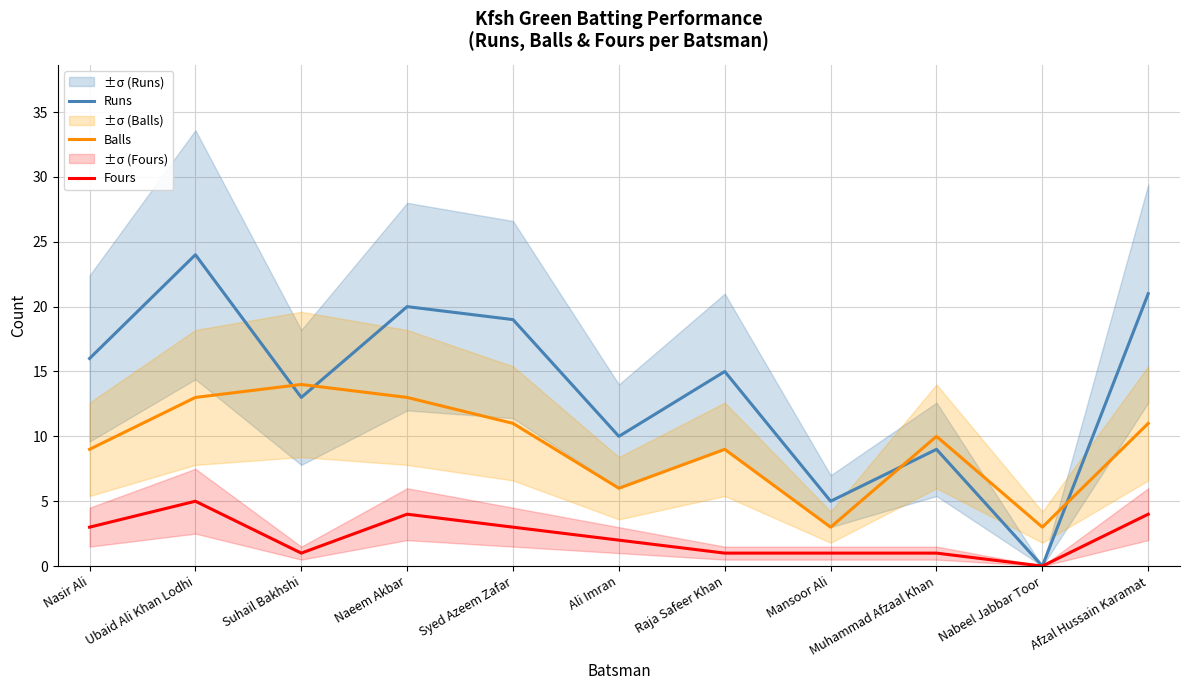

Reading left to right, transcribe all the data shown in this chart.

Runs: 16	24	13	20	19	10	15	5	9	0	21
Balls: 9	13	14	13	11	6	9	3	10	3	11
Fours: 3	5	1	4	3	2	1	1	1	0	4